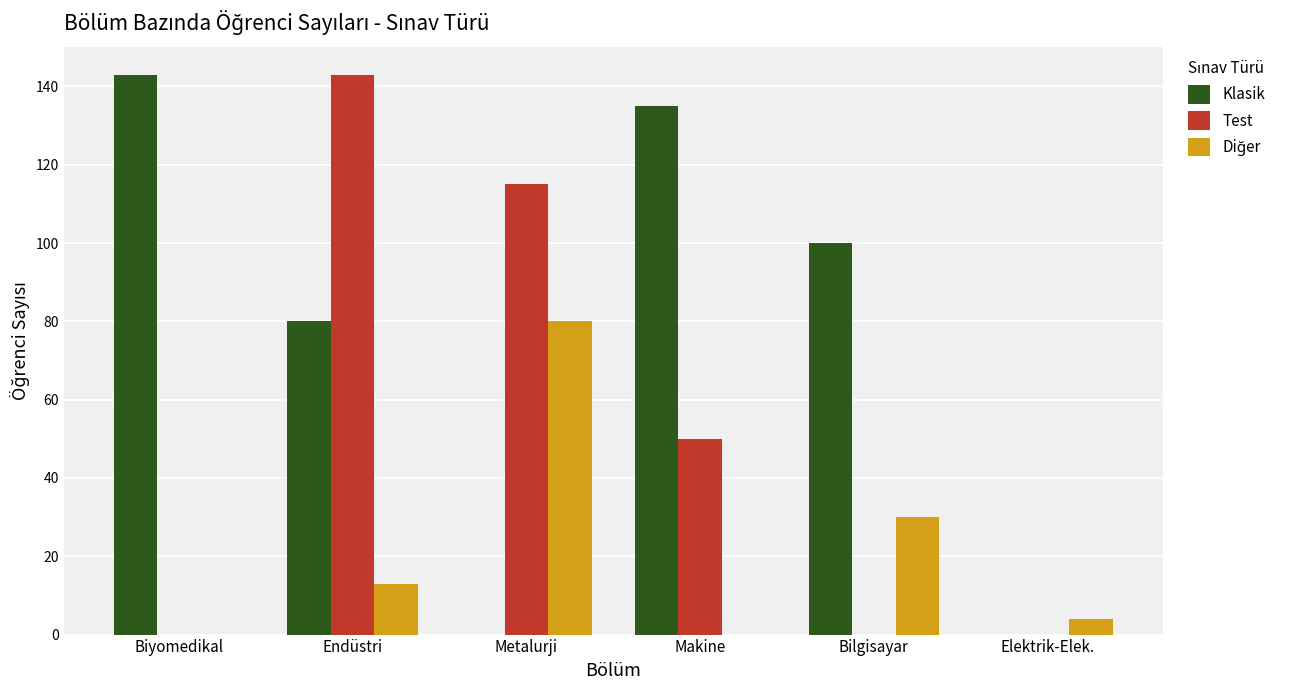

Count the Test values in the range 0 to 115.

5